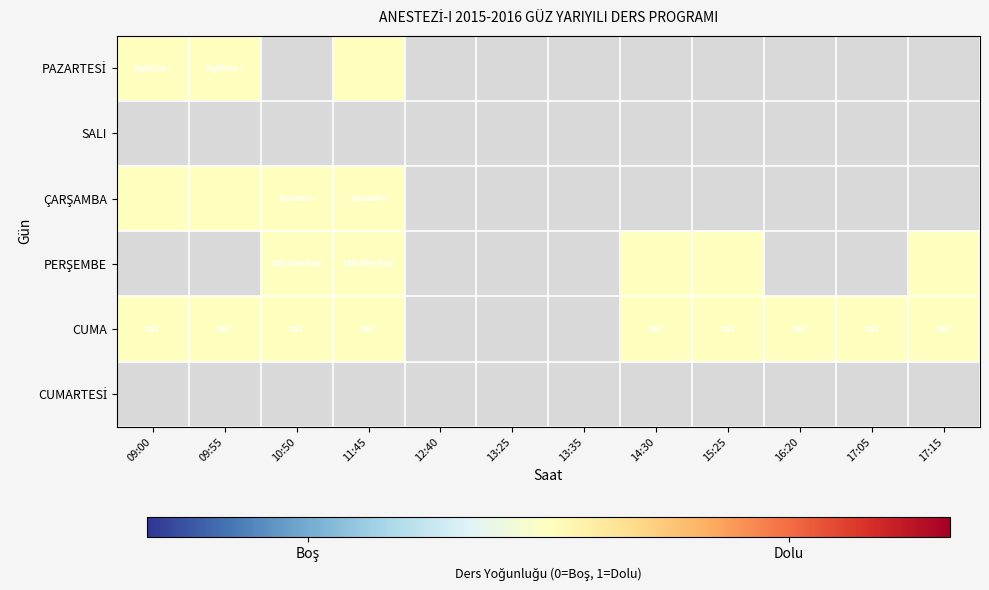

Reading right to left, list all the values displayed in this chart.

PAZARTESİ: 0	0	0	0	0	0	0	0	1	0	1	1
SALI: 0	0	0	0	0	0	0	0	0	0	0	0
ÇARŞAMBA: 0	0	0	0	0	0	0	0	1	1	1	1
PERŞEMBE: 1	0	0	1	1	0	0	0	1	1	0	0
CUMA: 1	1	1	1	1	0	0	0	1	1	1	1
CUMARTESİ: 0	0	0	0	0	0	0	0	0	0	0	0